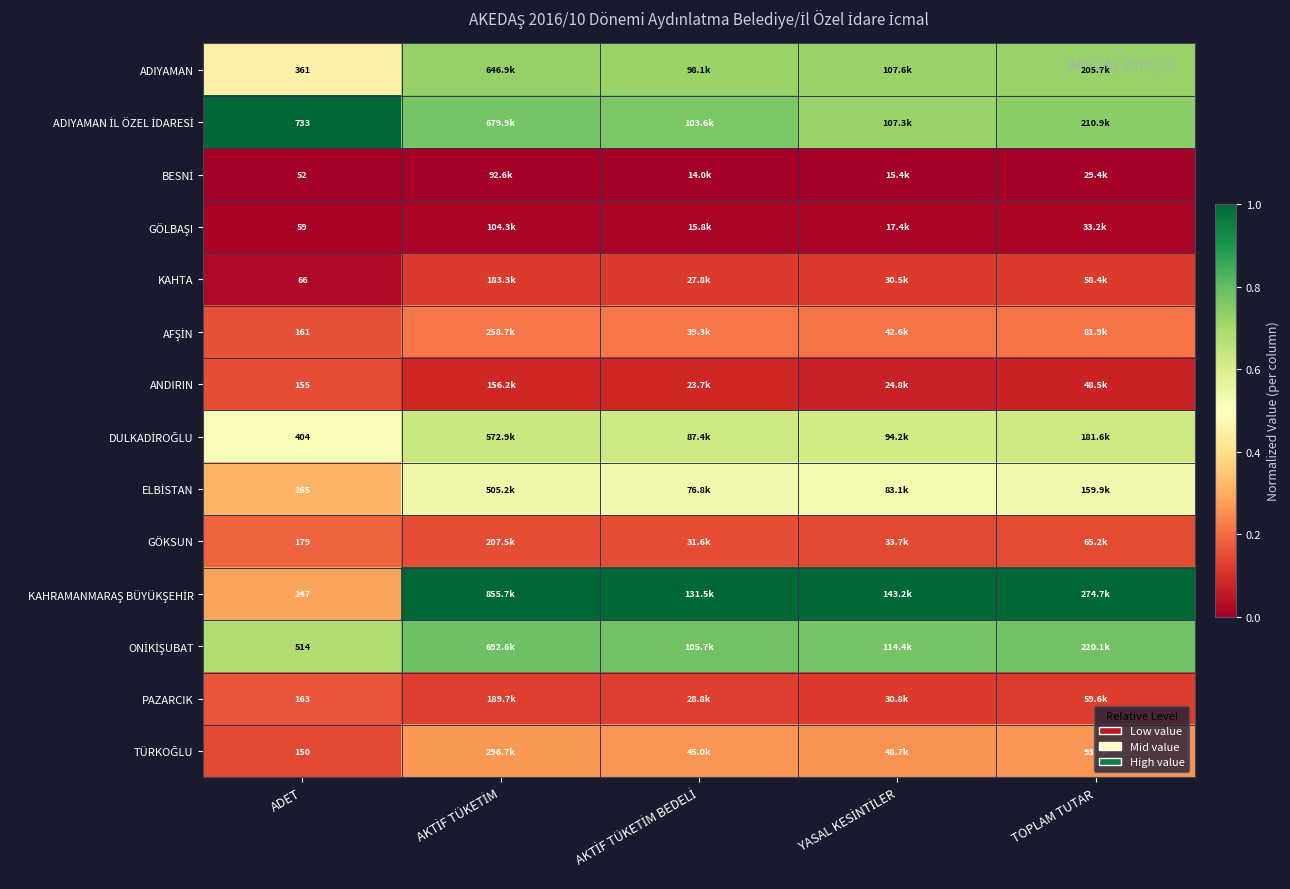

True or false: DULKADİROĞLU has a value of 0.4 at YASAL KESİNTİLER.

False